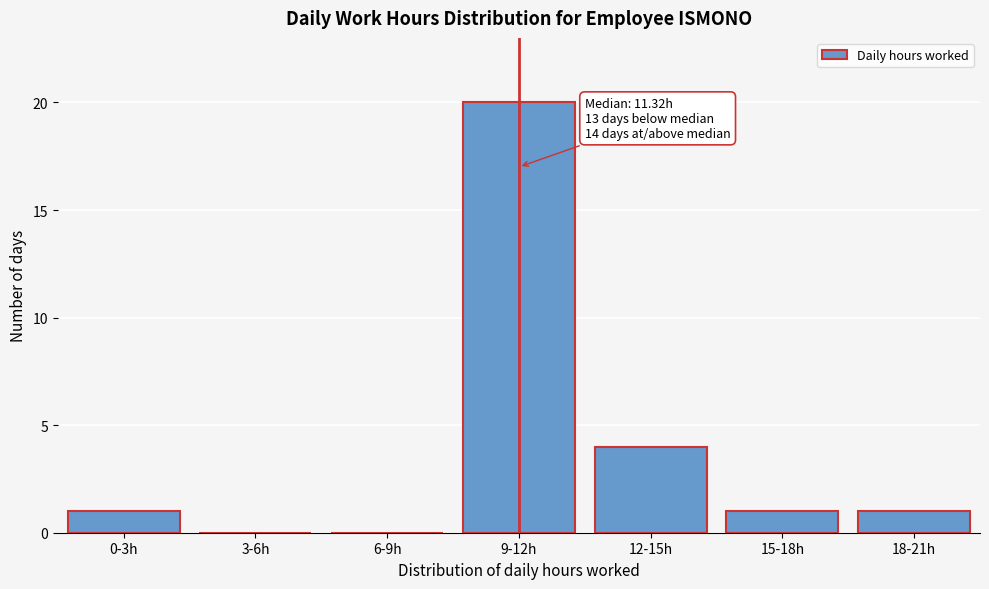

Reading left to right, extract all data points from this chart.

0-3h=1	3-6h=0	6-9h=0	9-12h=20	12-15h=4	15-18h=1	18-21h=1